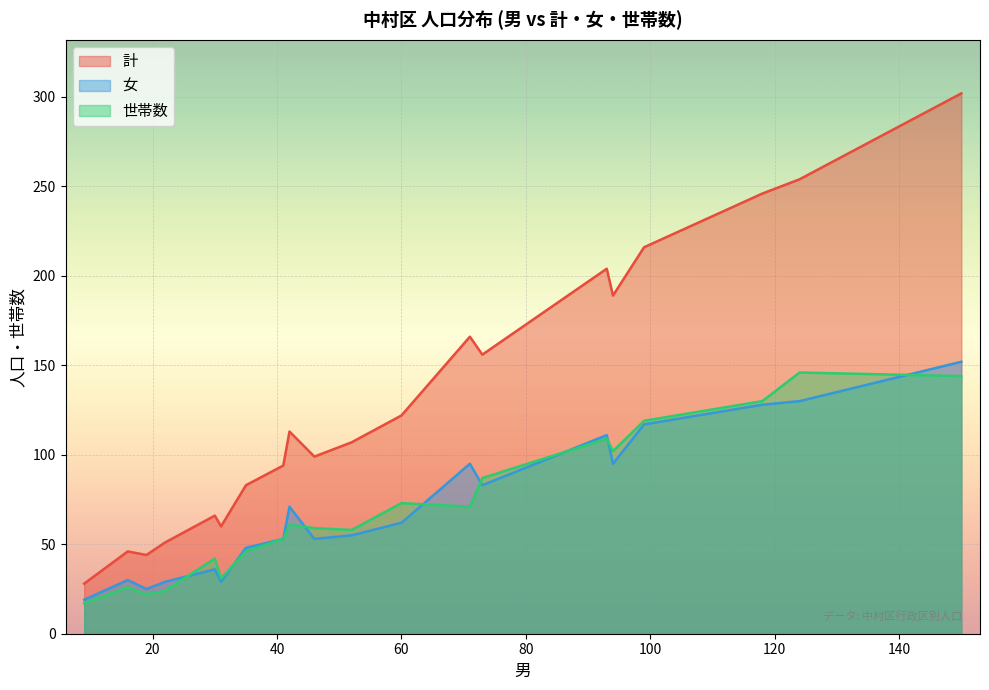

True or false: 世帯数 has more than 1 points higher than both neighbors.

True